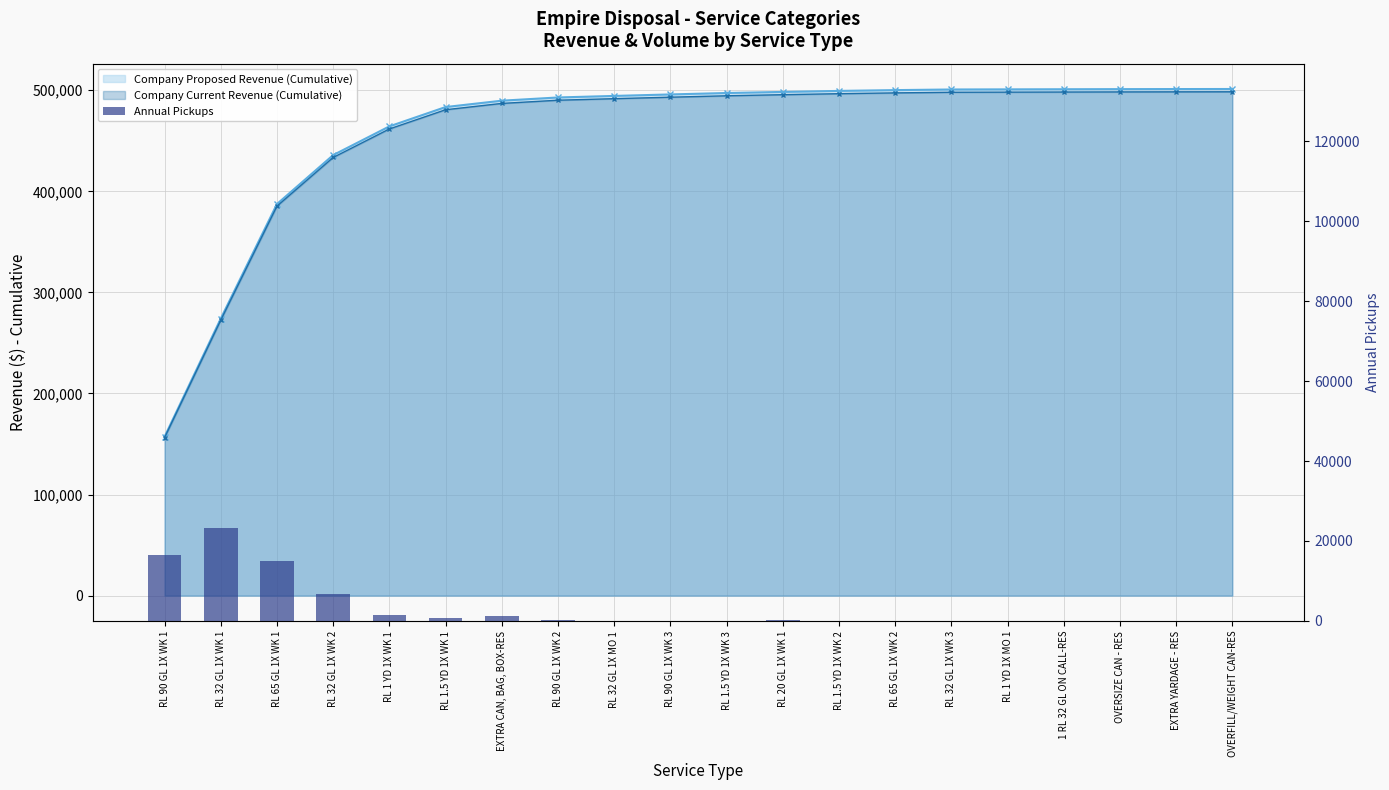

What is the label of the 4th bar from the right?

1 RL 32 GL ON CALL-RES